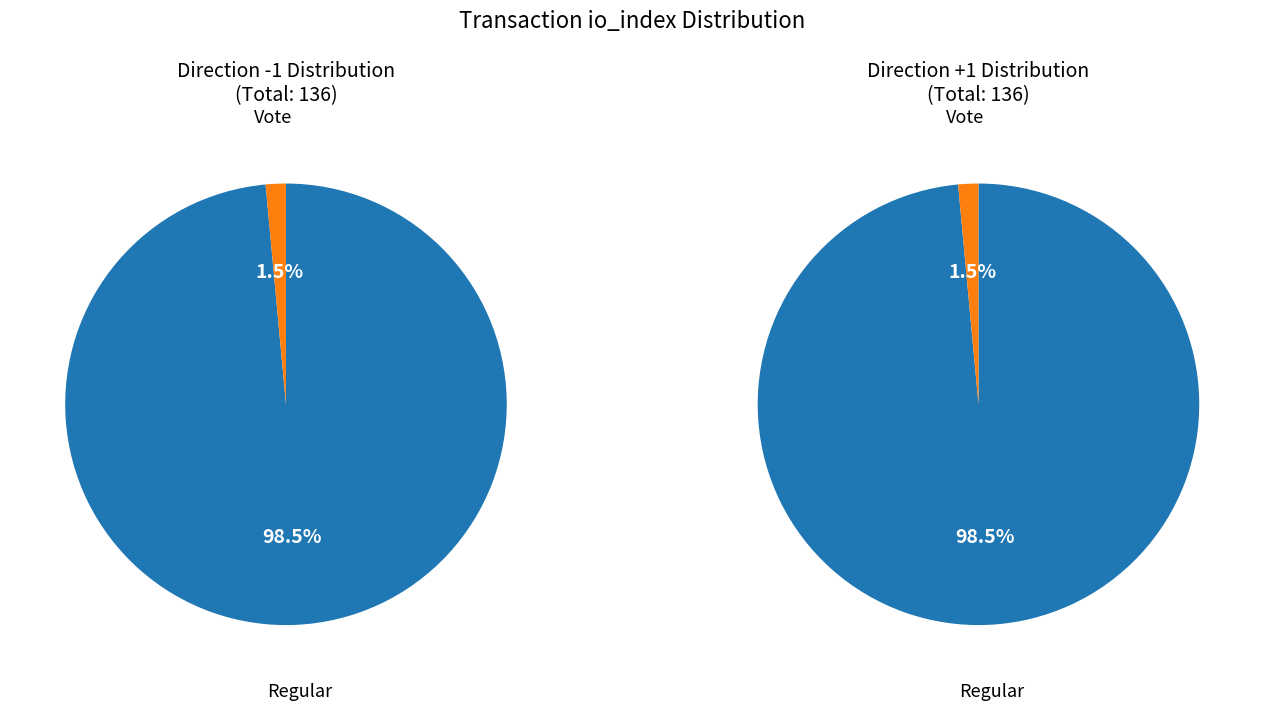

Which slice is the largest?

Regular (io_index=134)